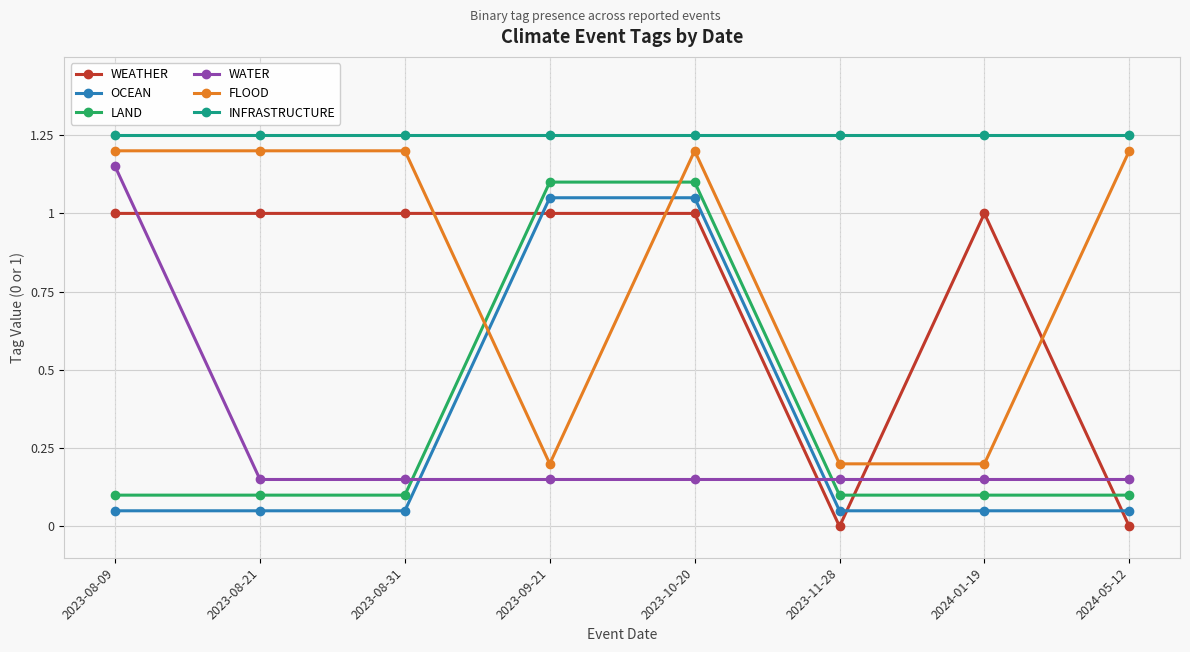

What is the sum of all LAND values?

2.8